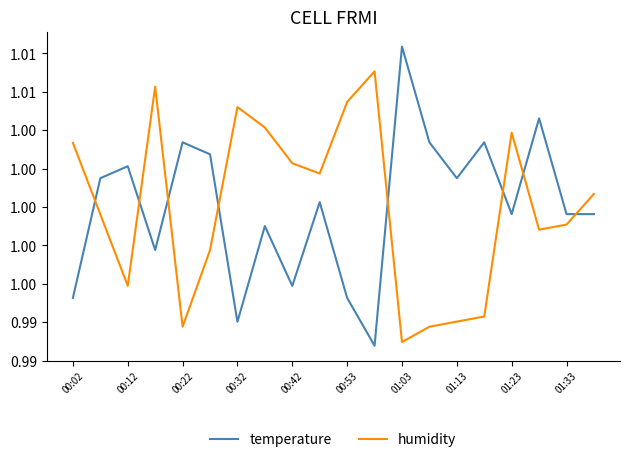

Does the chart have visible grid lines?

No